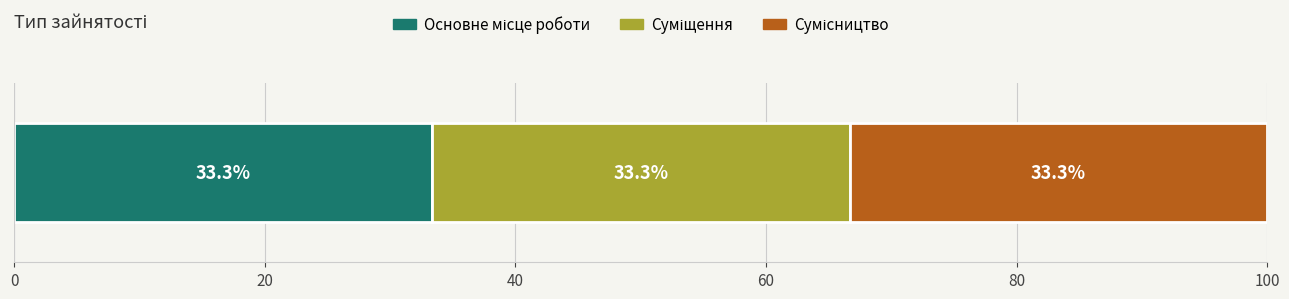

Rank the categories by value from lowest to highest.

Основне місце роботи, Суміщення, Сумісництво